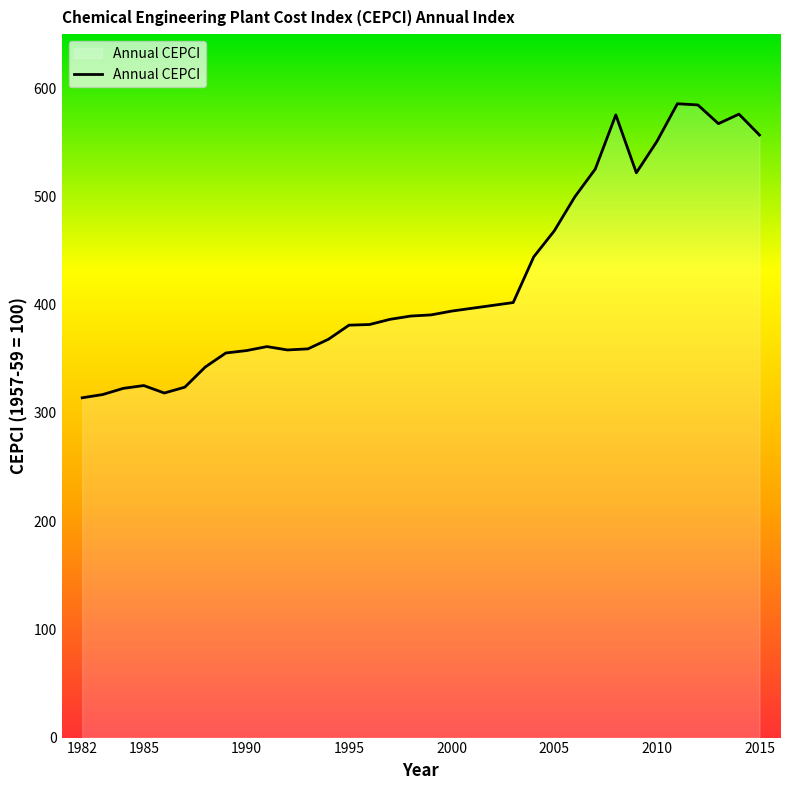

What is the smallest value displayed?

314.0